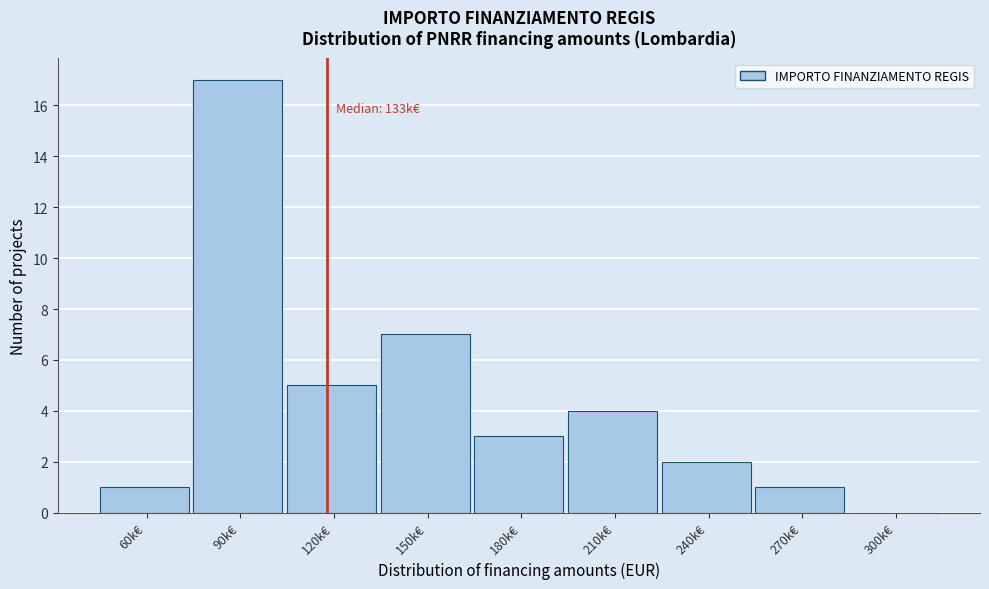

Reading right to left, what are all the values shown in this chart?

300k€=0	270k€=1	240k€=2	210k€=4	180k€=3	150k€=7	120k€=5	90k€=17	60k€=1